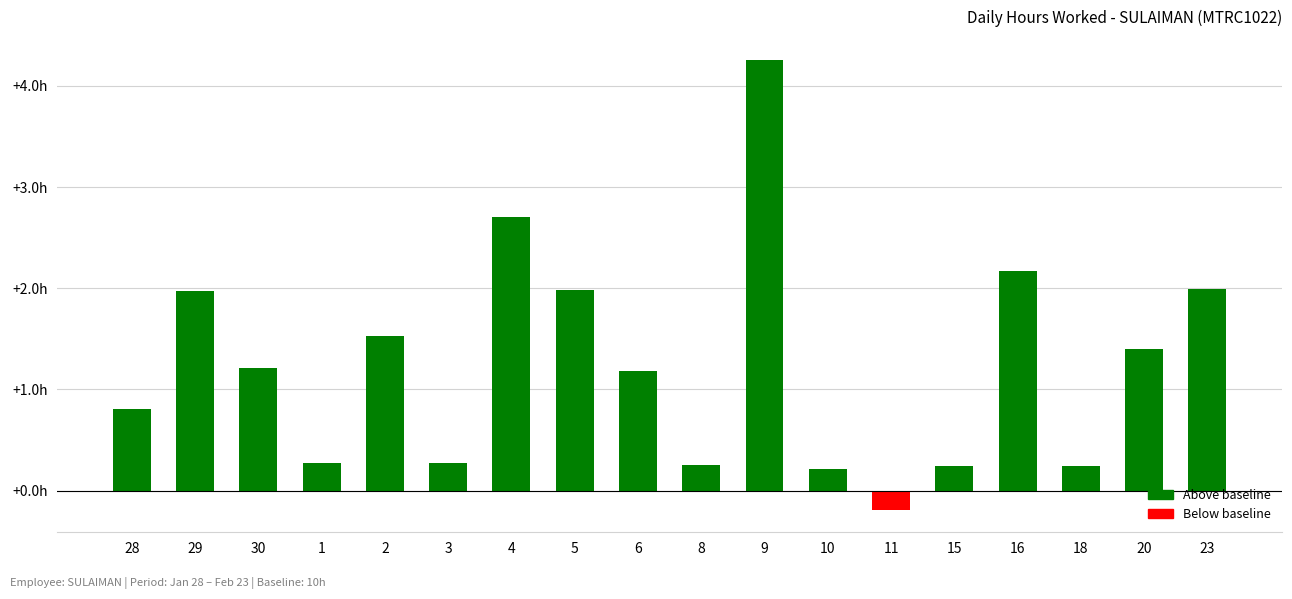

Does the chart contain any negative values?

Yes